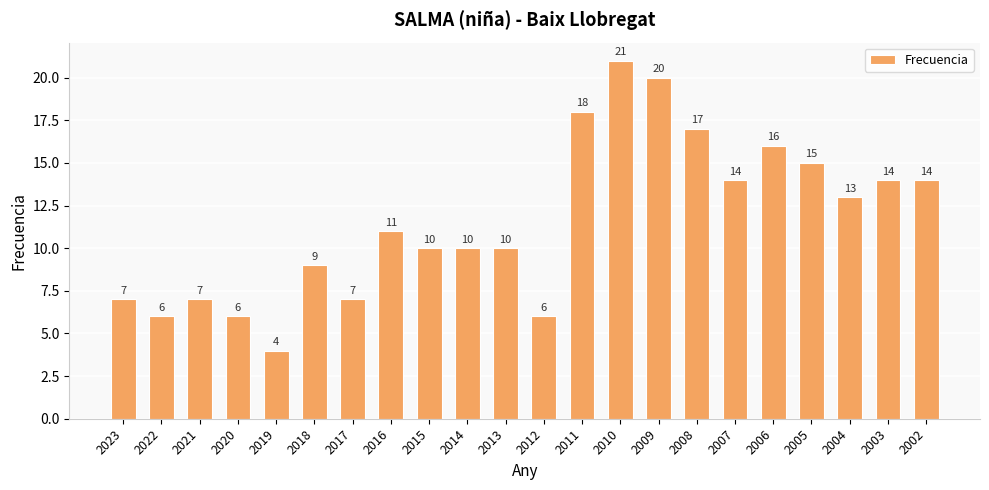

Approximately how many times larger is the value at 2003 compared to 2023?

2.0